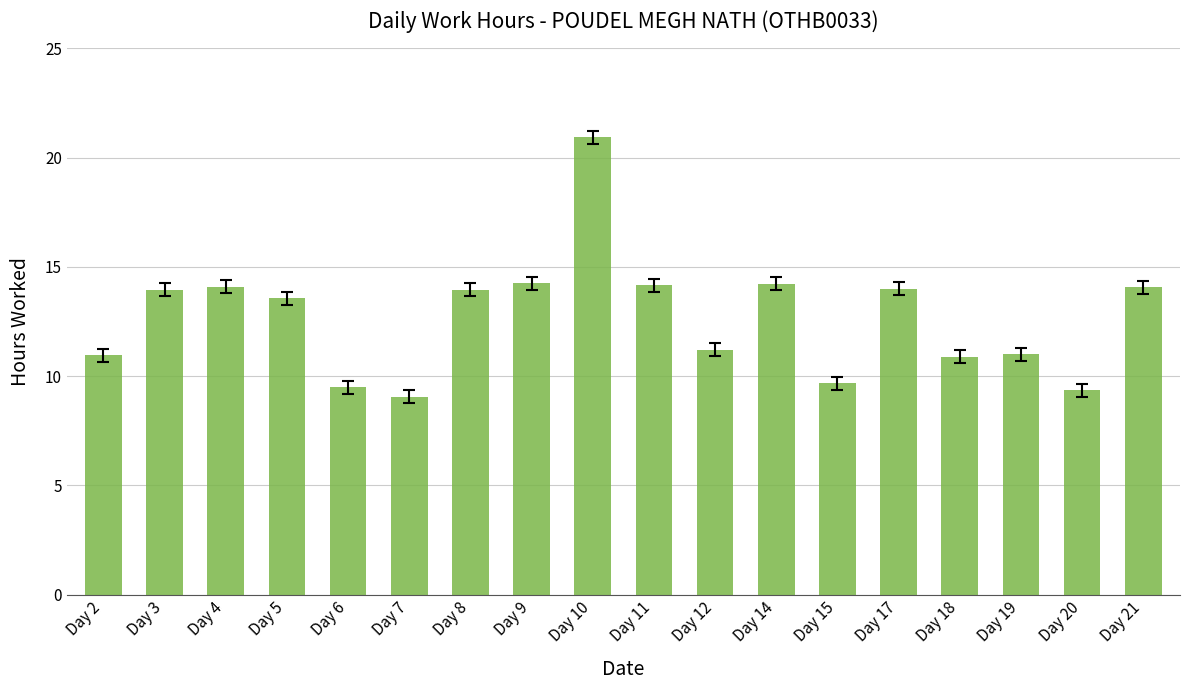

What value does the data have at Day 18?

10.9